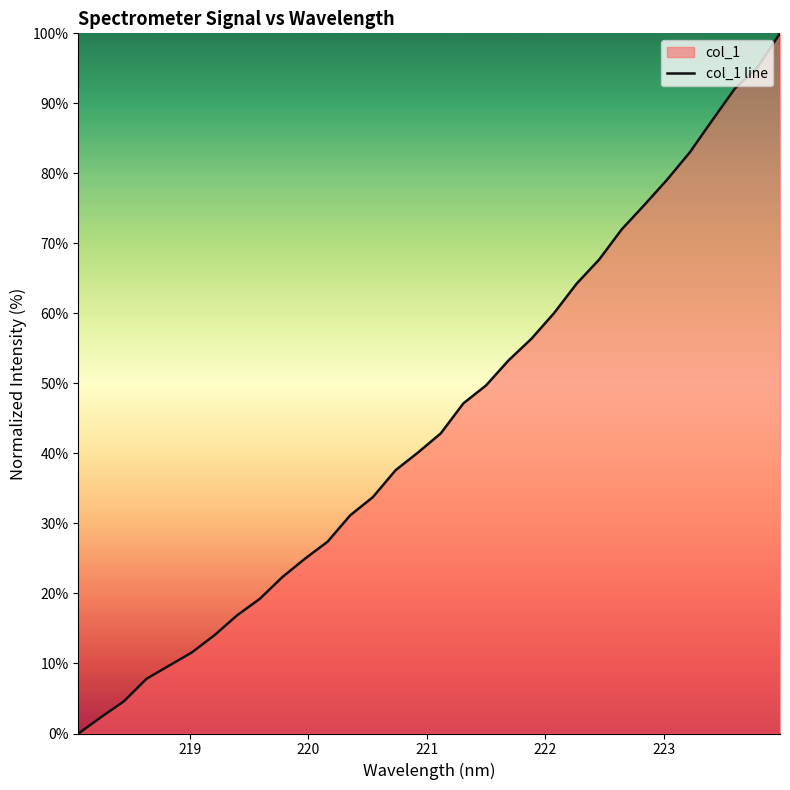

Reading left to right, list all the values displayed in this chart.

0.0	2.3	4.6	7.8	9.7	11.6	14.0	16.9	19.2	22.3	25.0	27.4	31.2	33.8	37.6	40.2	42.9	47.2	49.7	53.3	56.4	60.0	64.2	67.7	72.0	75.5	79.1	83.0	87.6	92.1	95.1	100.0